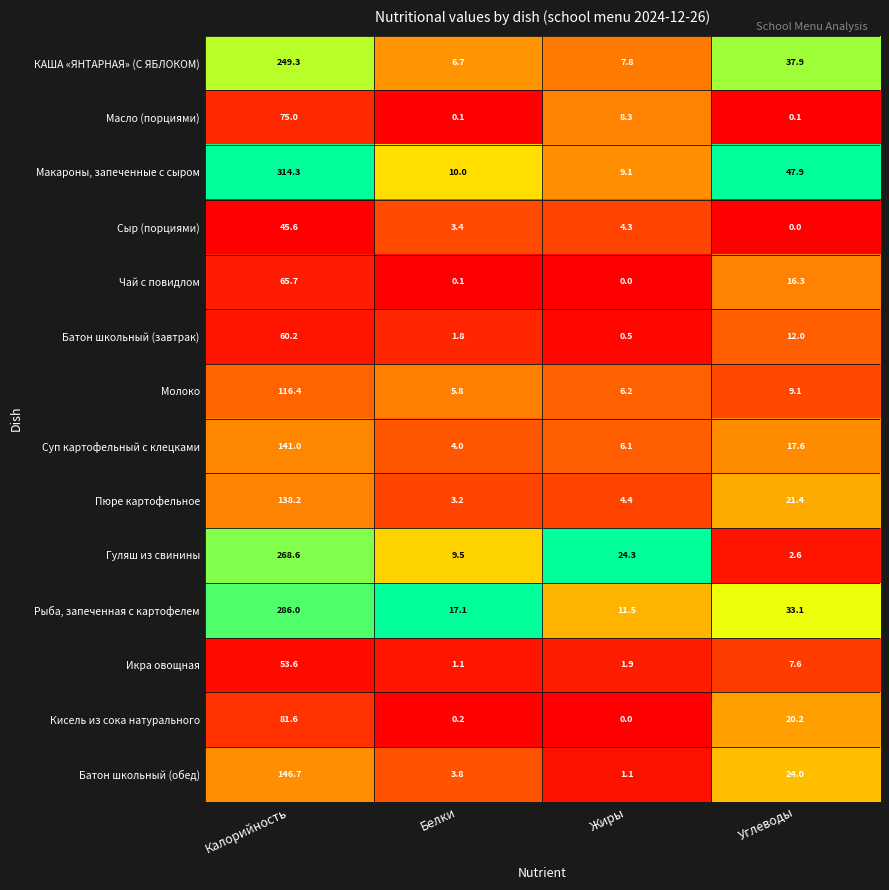

What is the lowest value of the Суп картофельный с клецками series?

4.0